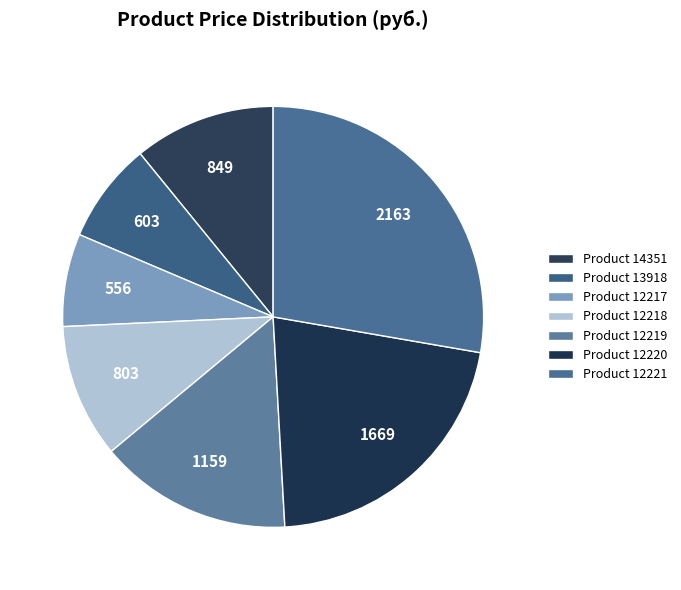

How many slices are in this pie chart?

7